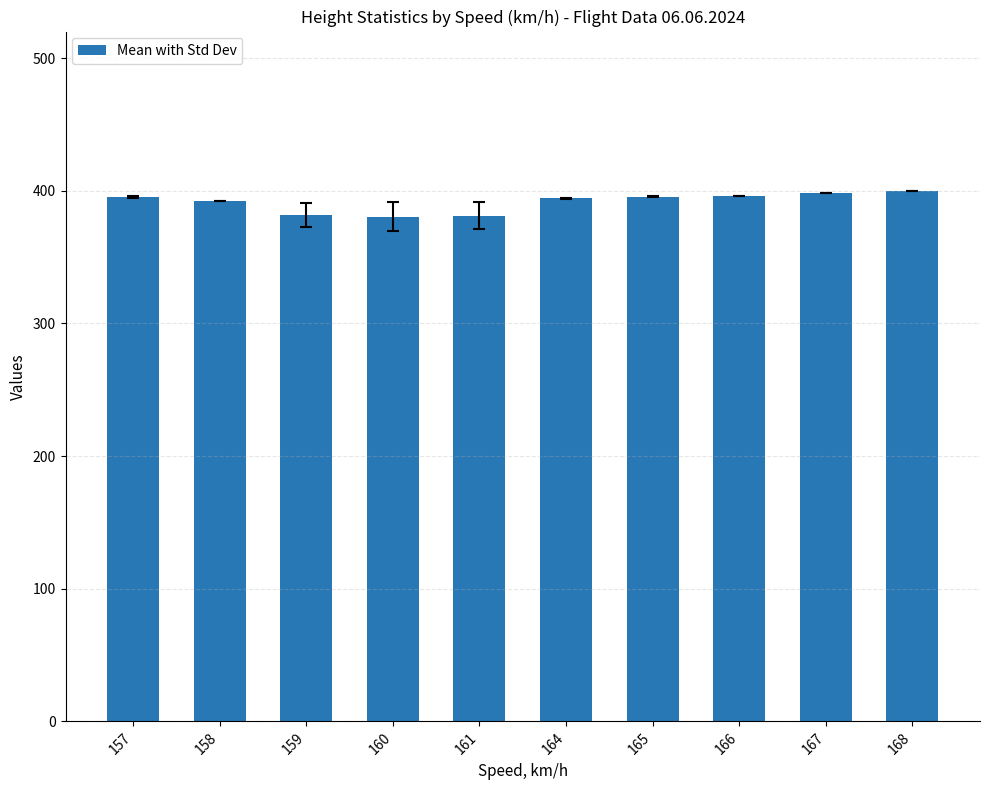

What is the change in value from 157 to 161?

-14.4